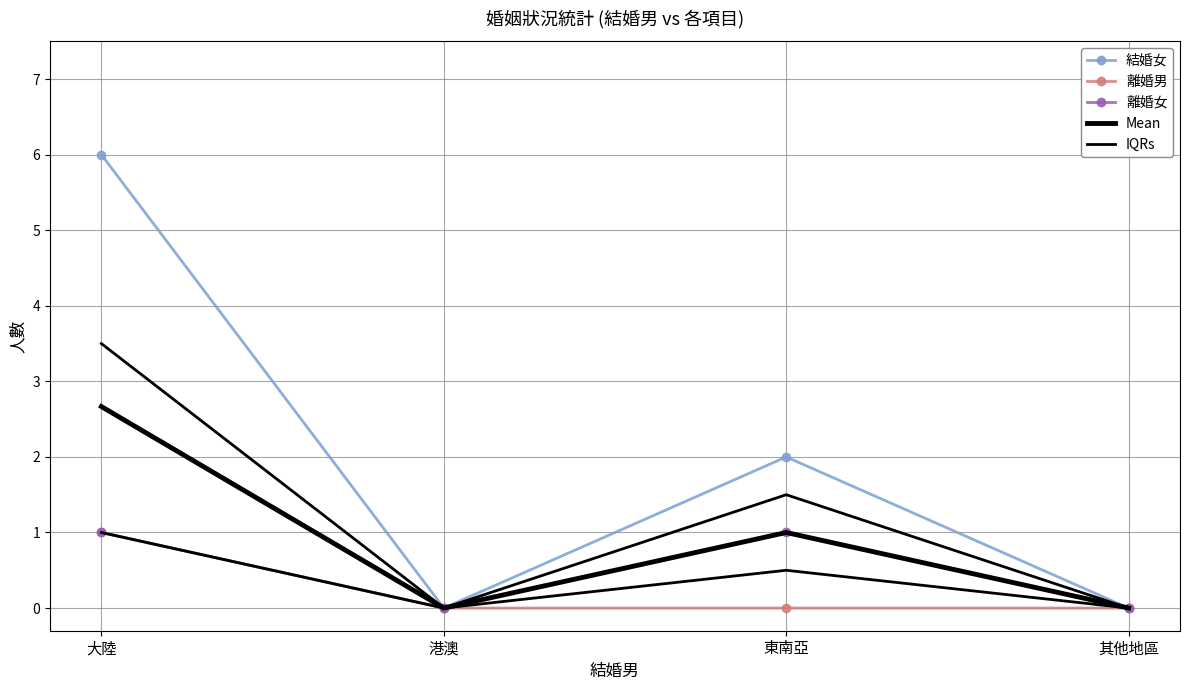

True or false: 離婚男 and 離婚女 cross at least once.

False